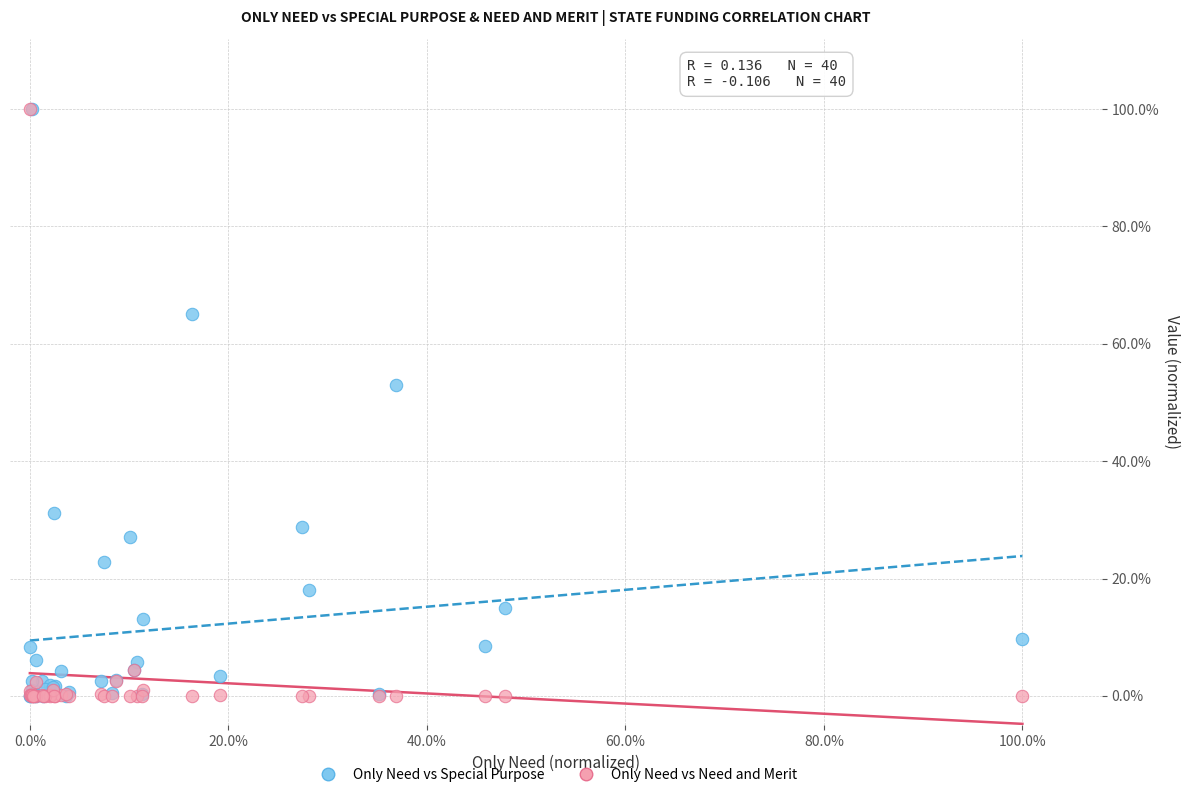

What are all the series names shown in the legend?

Only Need vs Special Purpose, Only Need vs Need and Merit